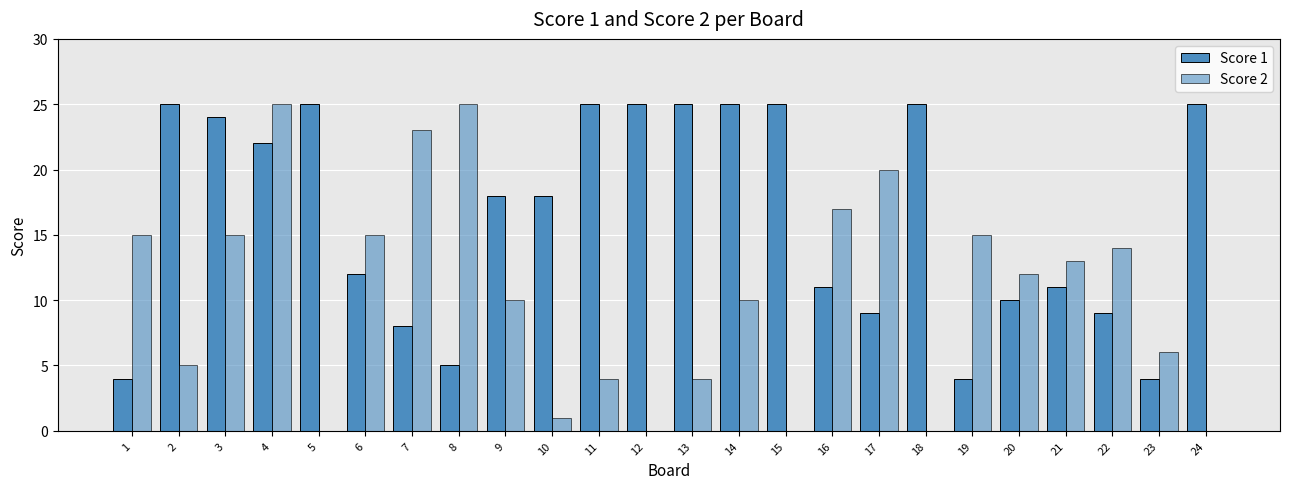

What is the difference between the maximum and minimum values in the Score 2 series?

25